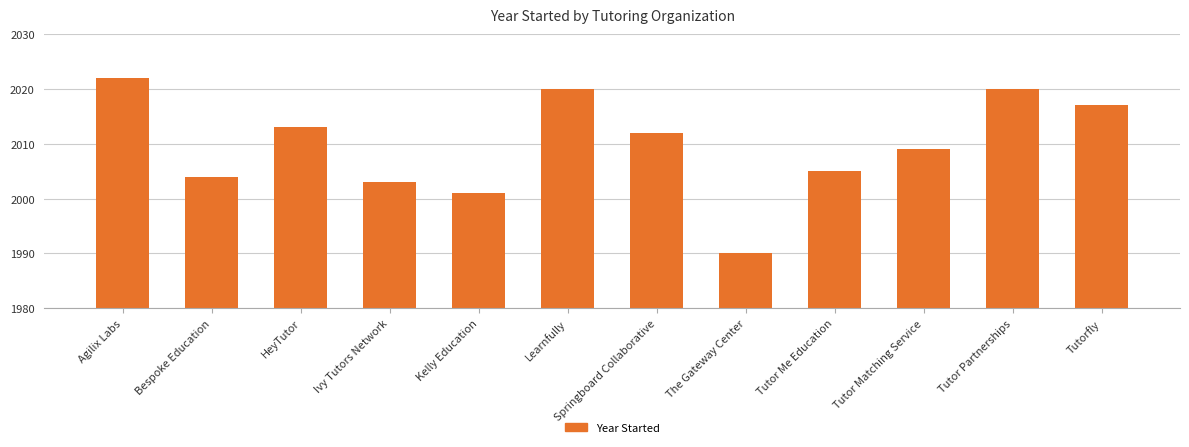

What is the sum of all values?

24116